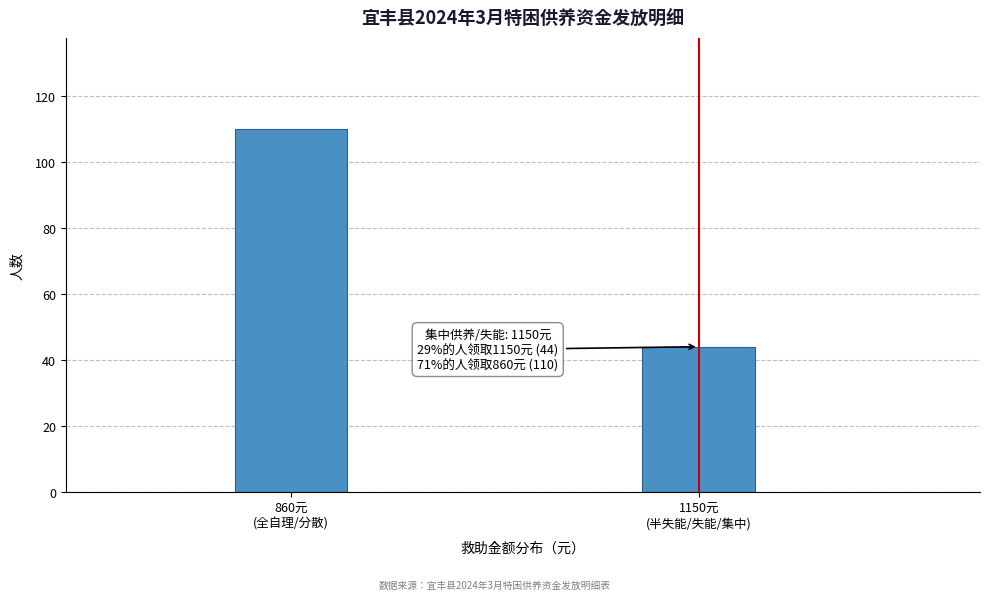

Reading left to right, extract all data points from this chart.

110	44